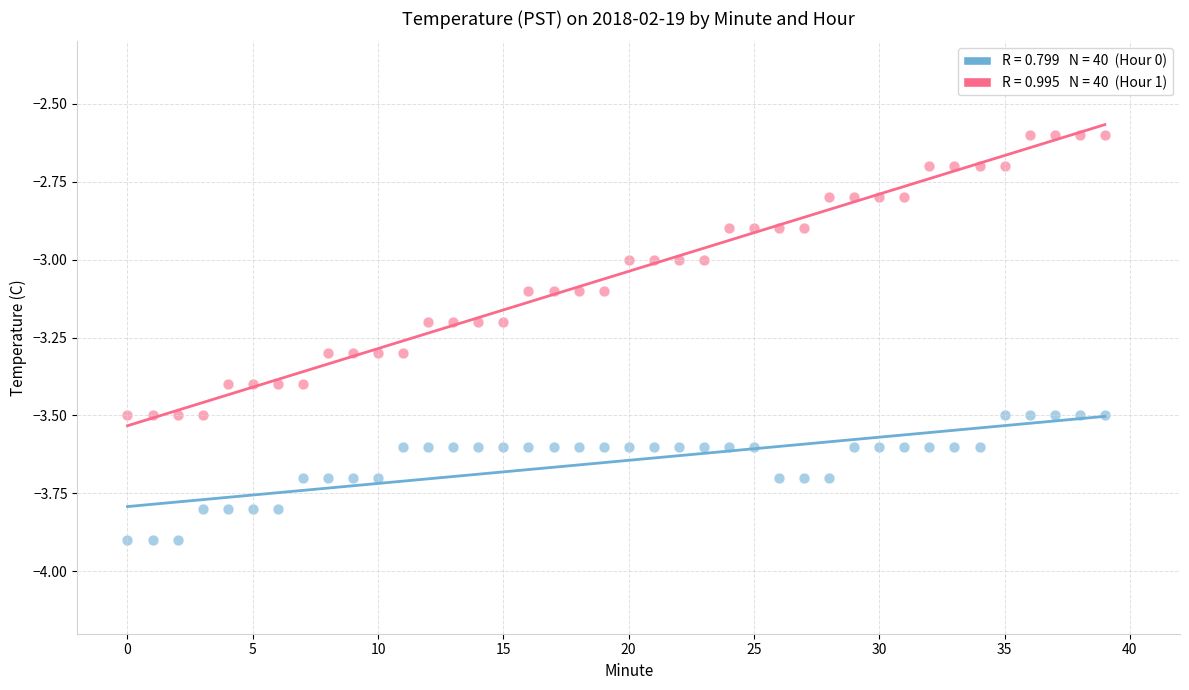

Across all data points, what is the range of Y values (max minus min)?

1.3